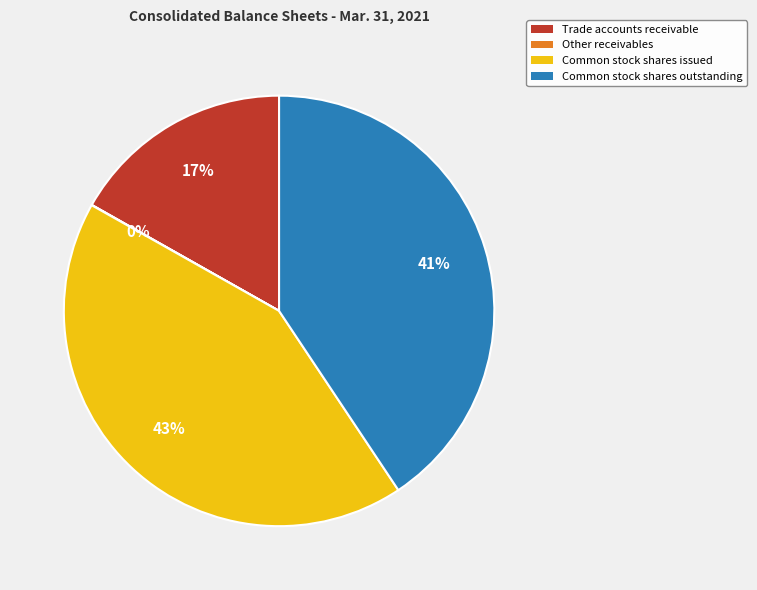

To the nearest percent, what is the average slice percentage?

25%